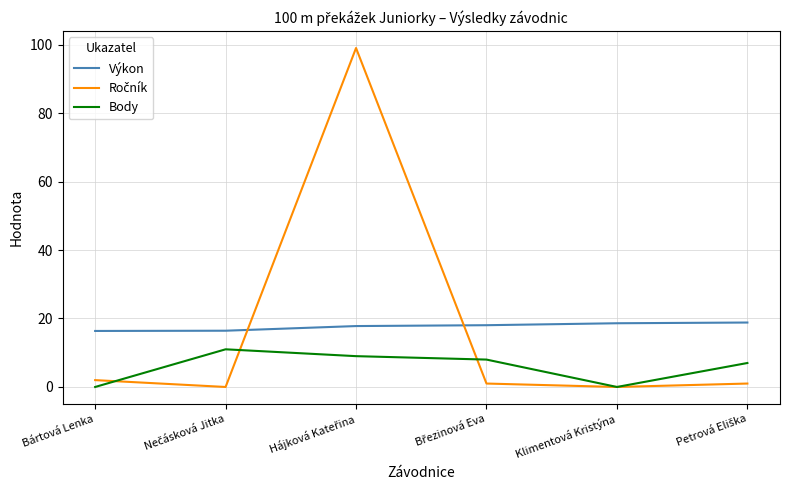

What is the maximum value shown in the chart?

99.0